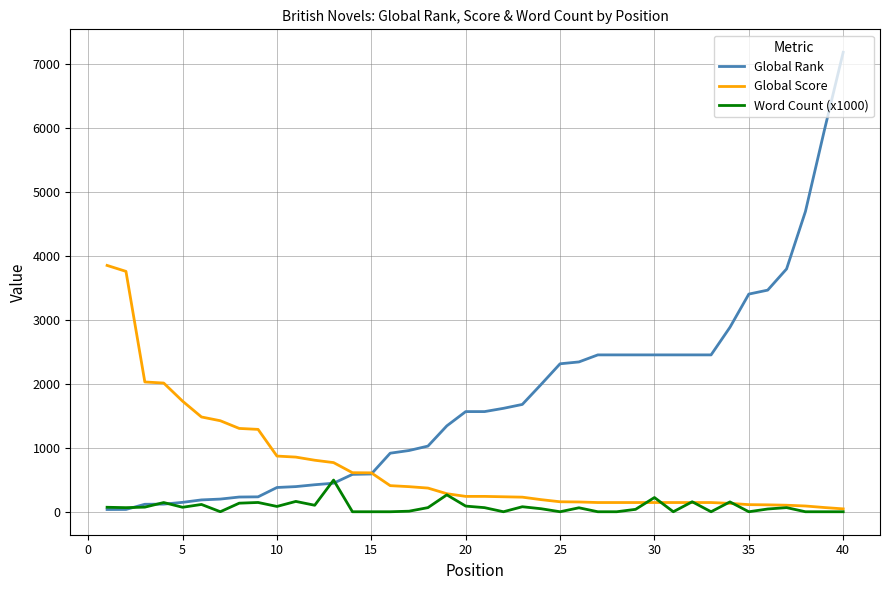

What is the greatest value displayed?

7179.0